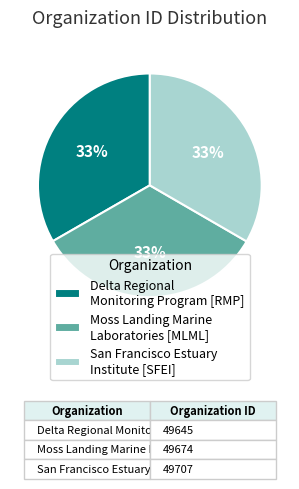

To the nearest percent, what percentage of the pie is Moss Landing Marine Laboratories [MLML]?

33%